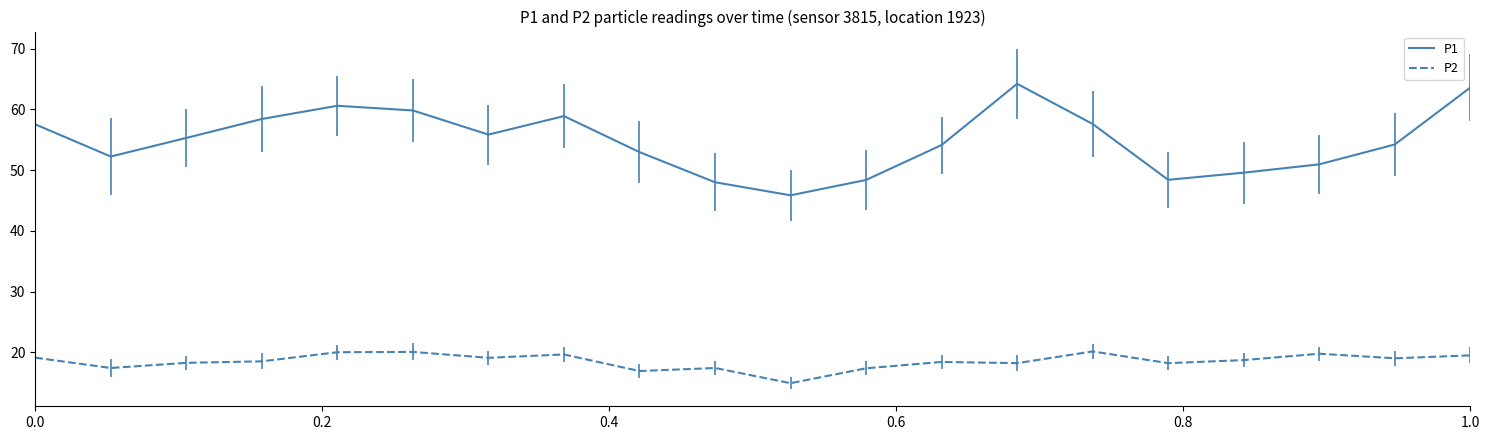

True or false: P1 and P2 cross at least once.

False